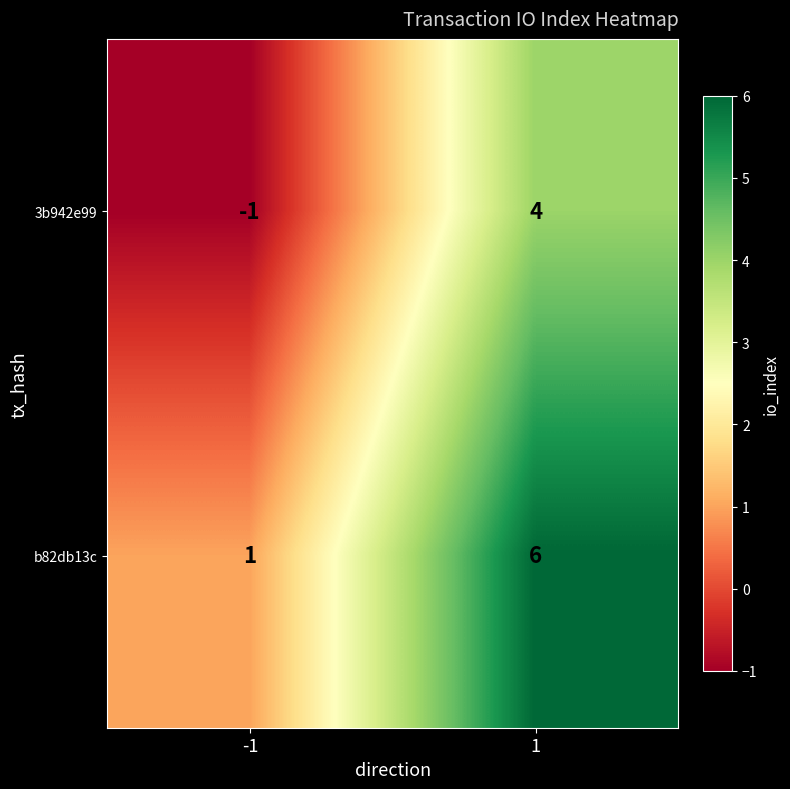

Reading left to right, transcribe all the data shown in this chart.

3b942e99: -1=-1	1=4
b82db13c: -1=1	1=6